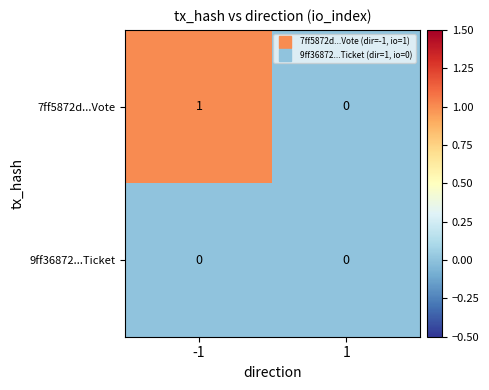

Which series has the largest range (max minus min)?

7ff5872d...Vote